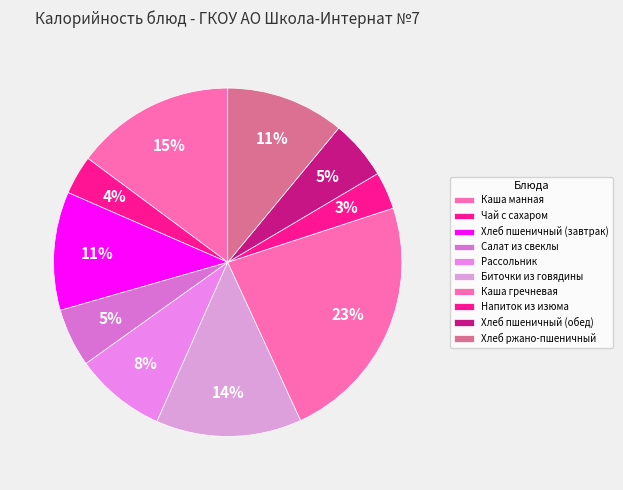

To the nearest percent, what percentage of the pie is Напиток из изюма?

3%